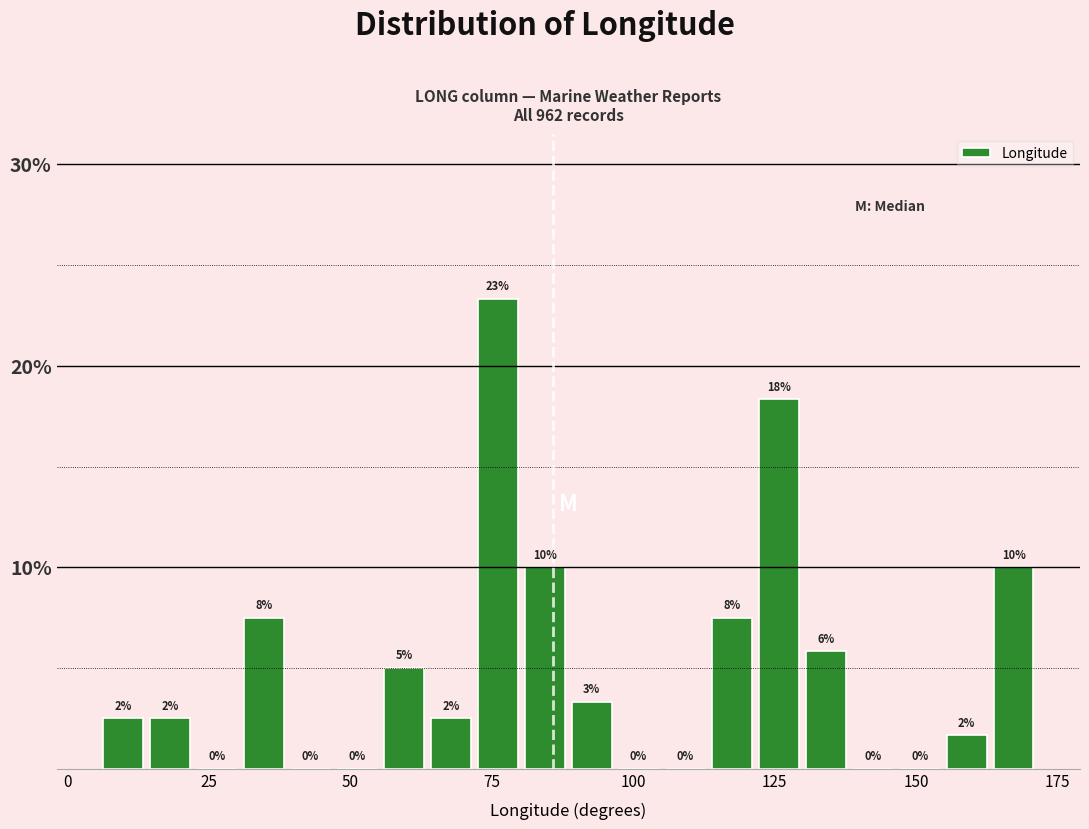

Around what value on the x-axis is the tallest bar? Give the approximate position of its centre, as read against the axis.

75